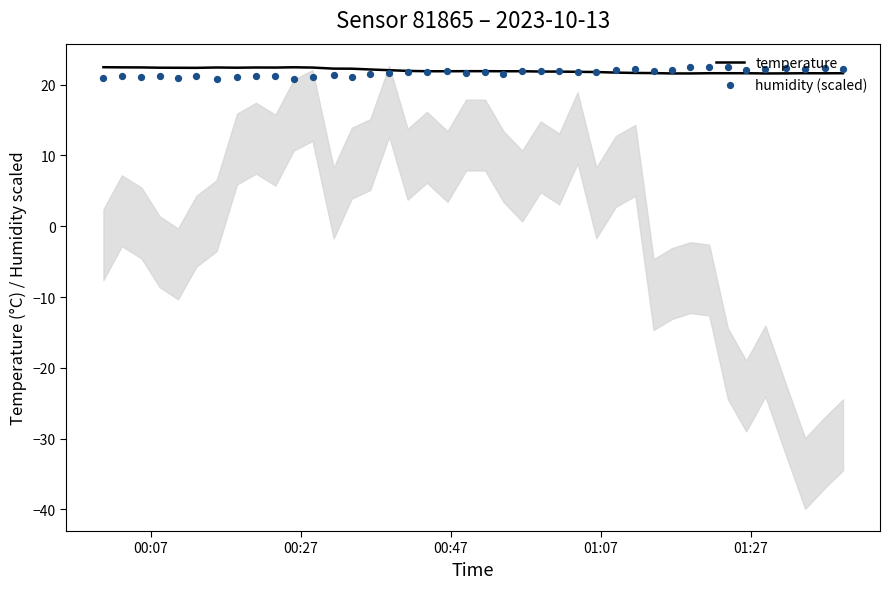

Which series has the widest spread of Y values?

humidity (scaled)